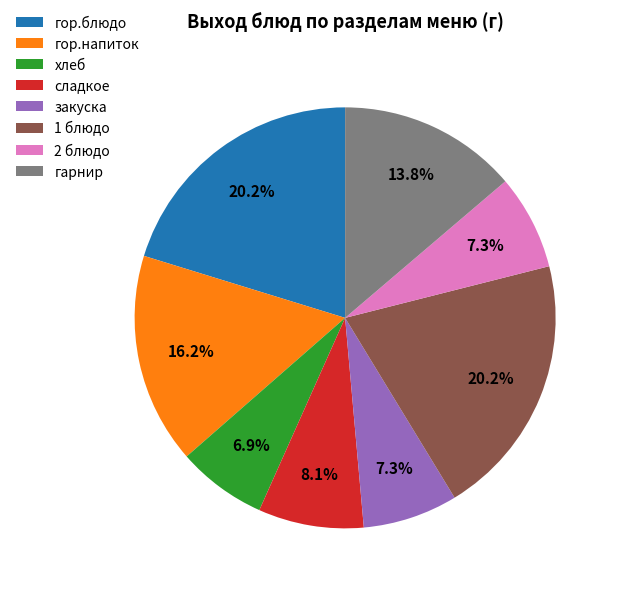

What is the total percentage of 2 блюдо and гор.блюдо?

27.5%